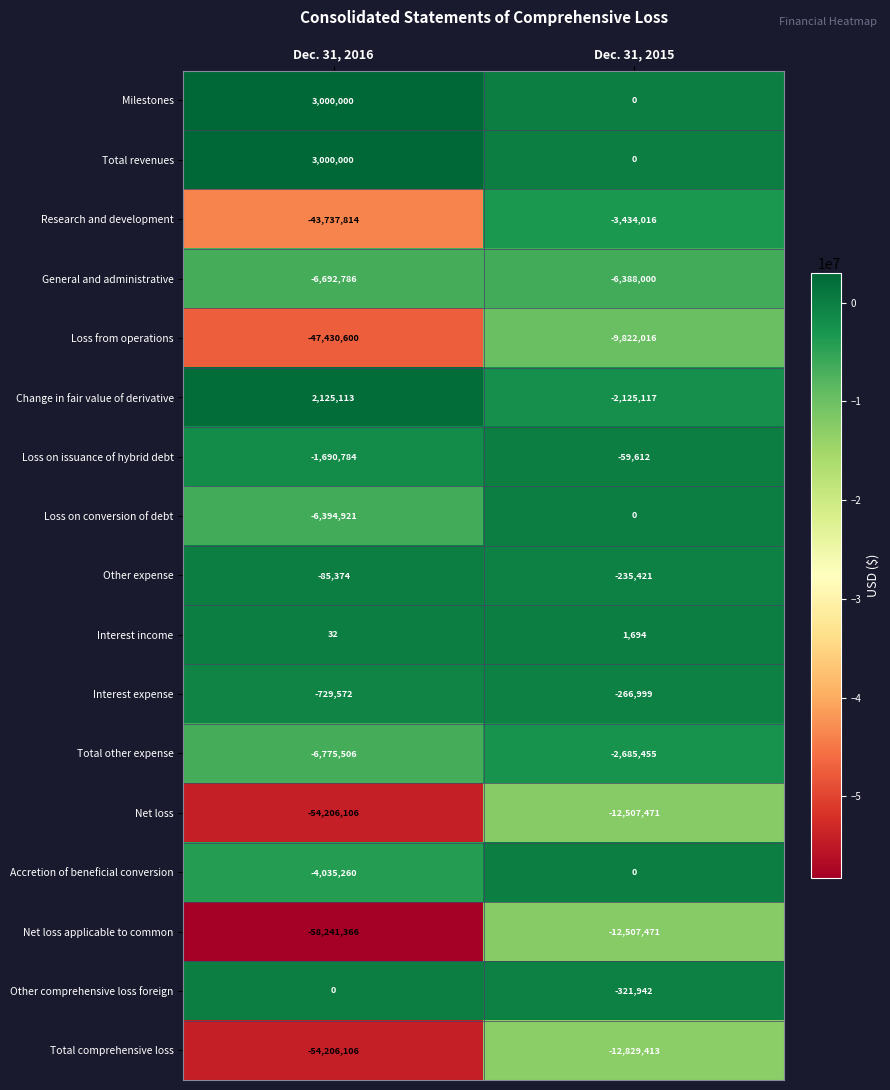

What is the greatest value displayed?

3000000